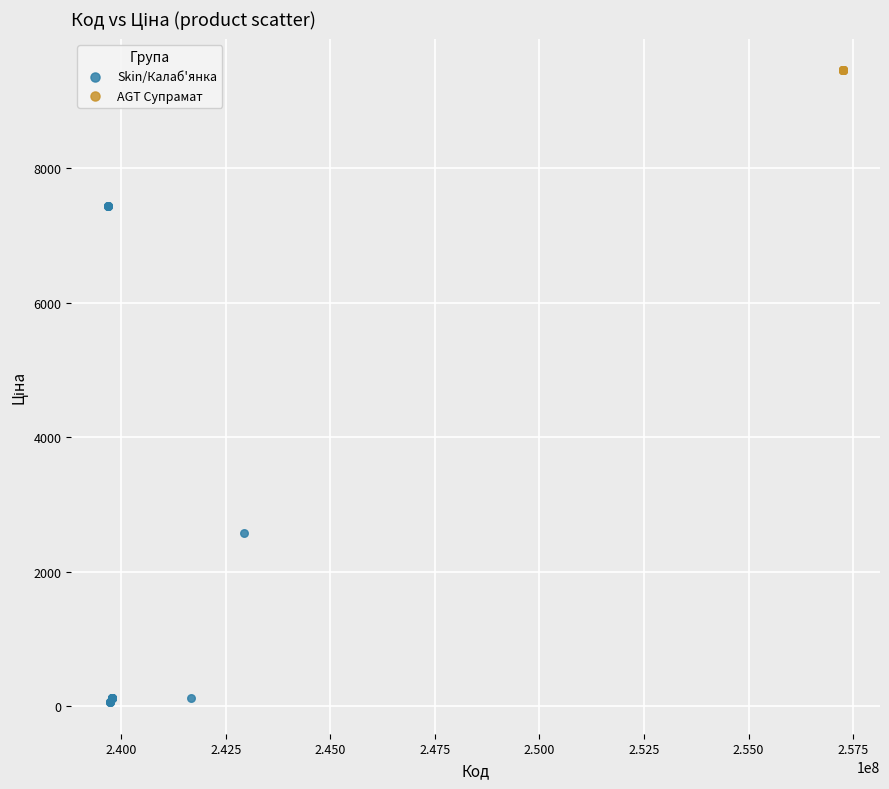

Which series reaches the maximum Y coordinate?

AGT Супрамат